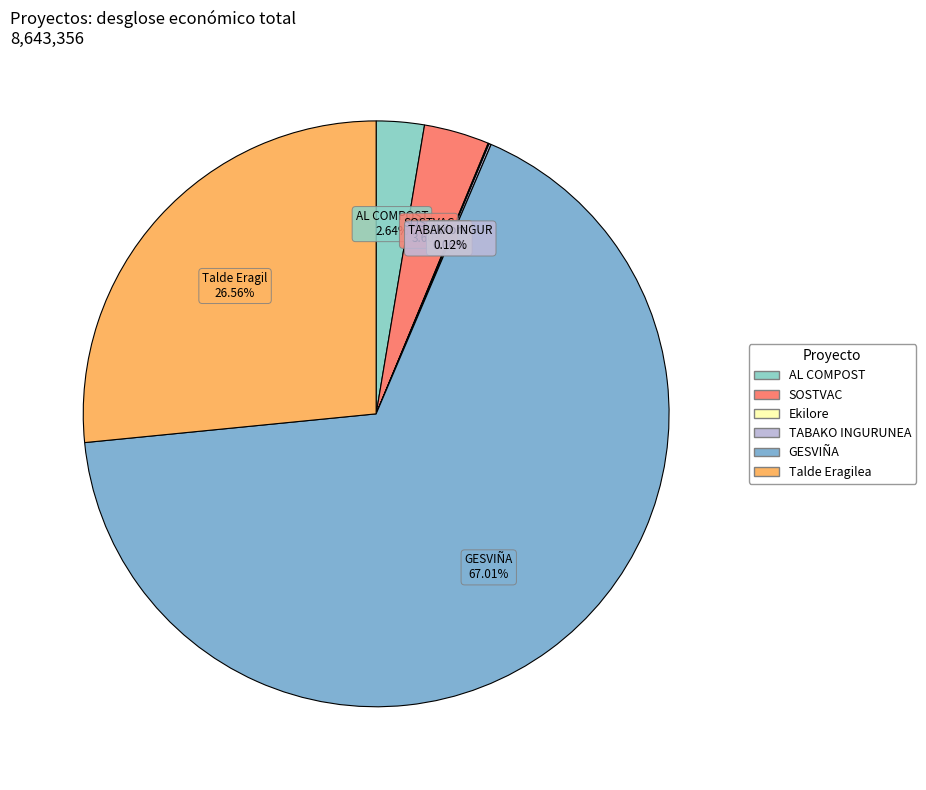

Rank the categories by value from highest to lowest.

GESVIÑA, Talde Eragilea, SOSTVAC, AL COMPOST, TABAKO INGURUNEA, Ekilore